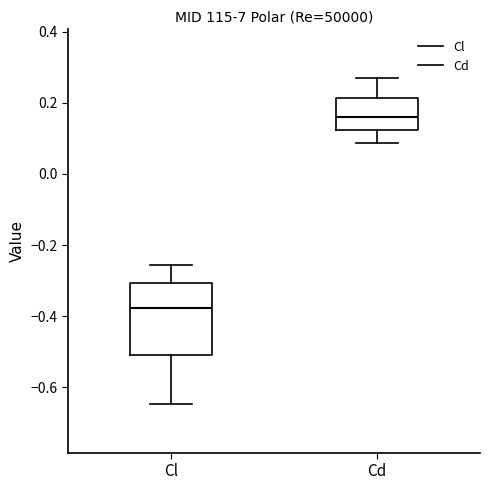

Which box is the tallest, from its lower edge to its upper edge?

Cl